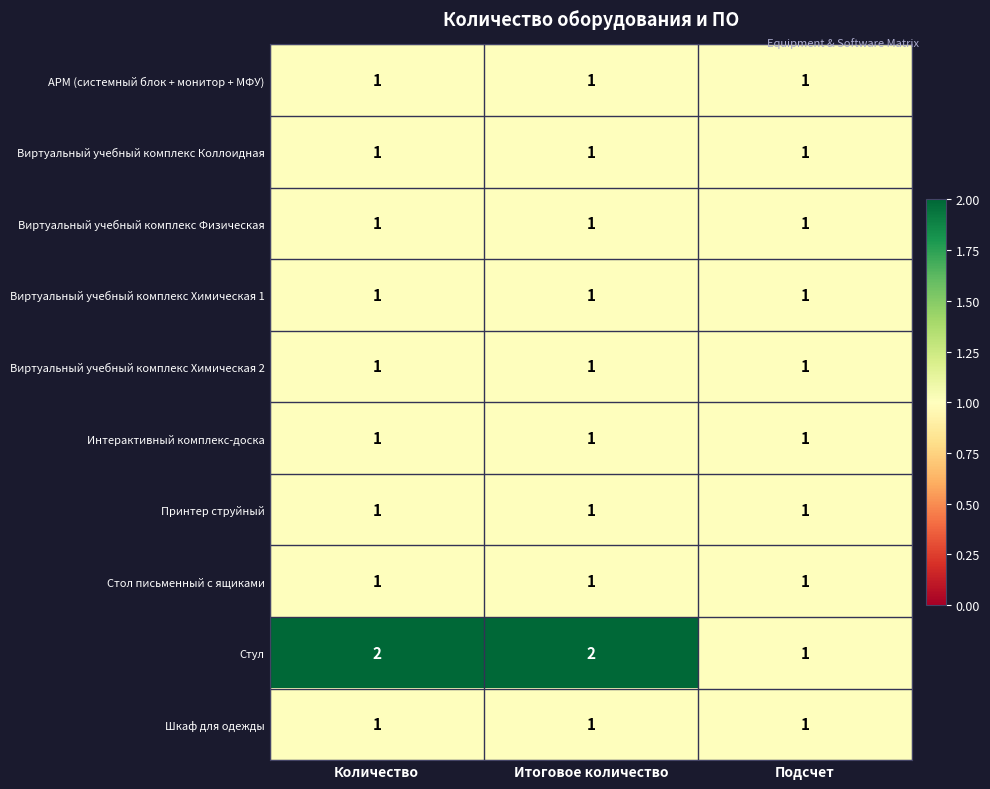

Which series has the widest spread of values?

Стул